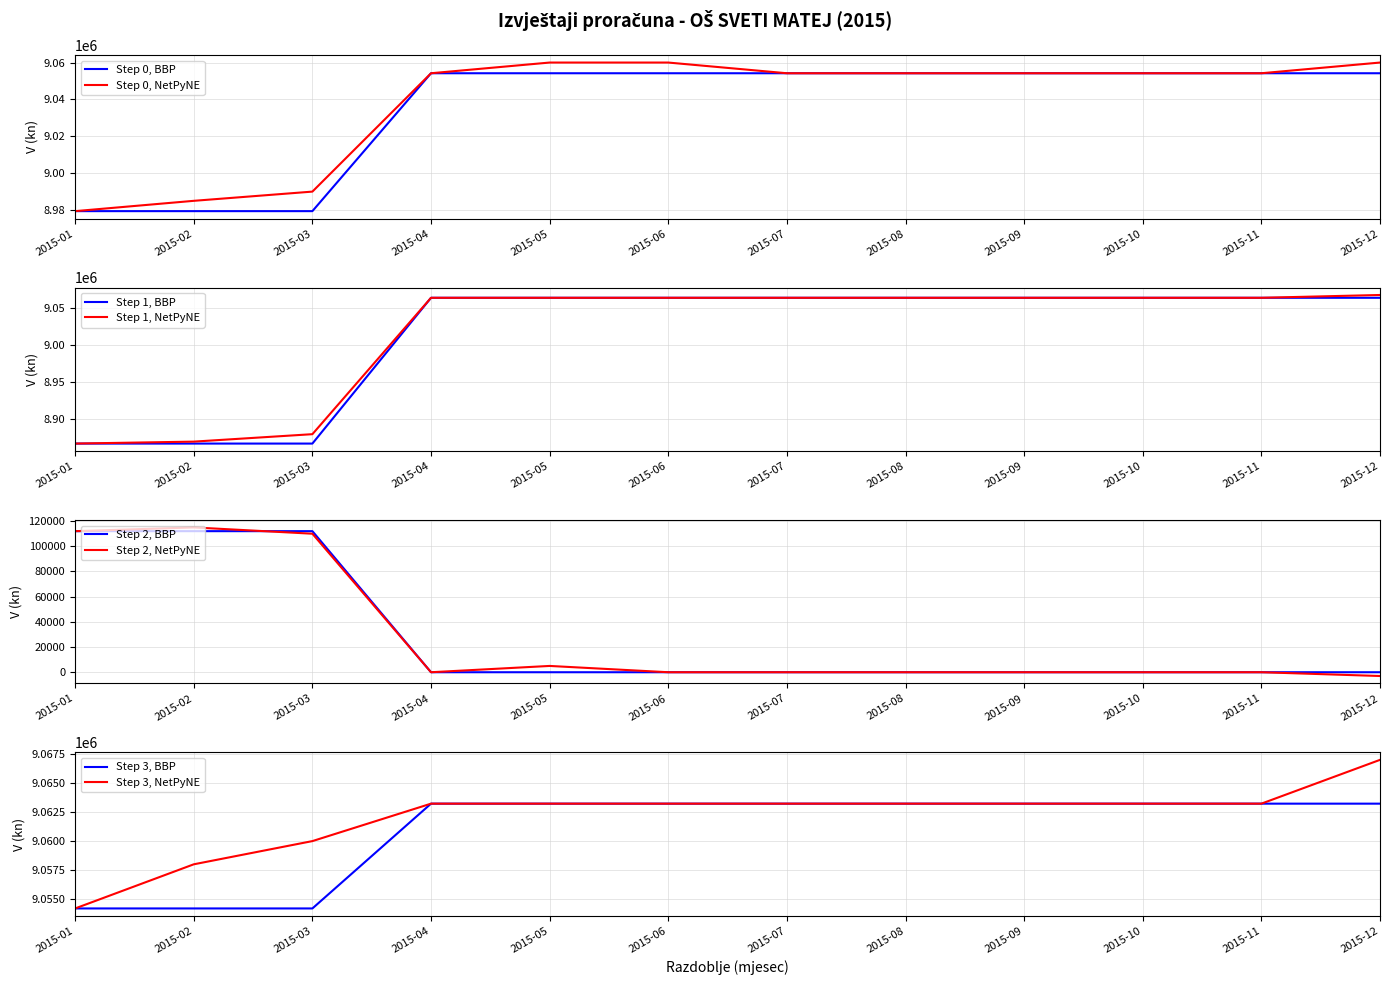

The value of Step 2, BBP at 2015-11 is -47468. True or false?

False